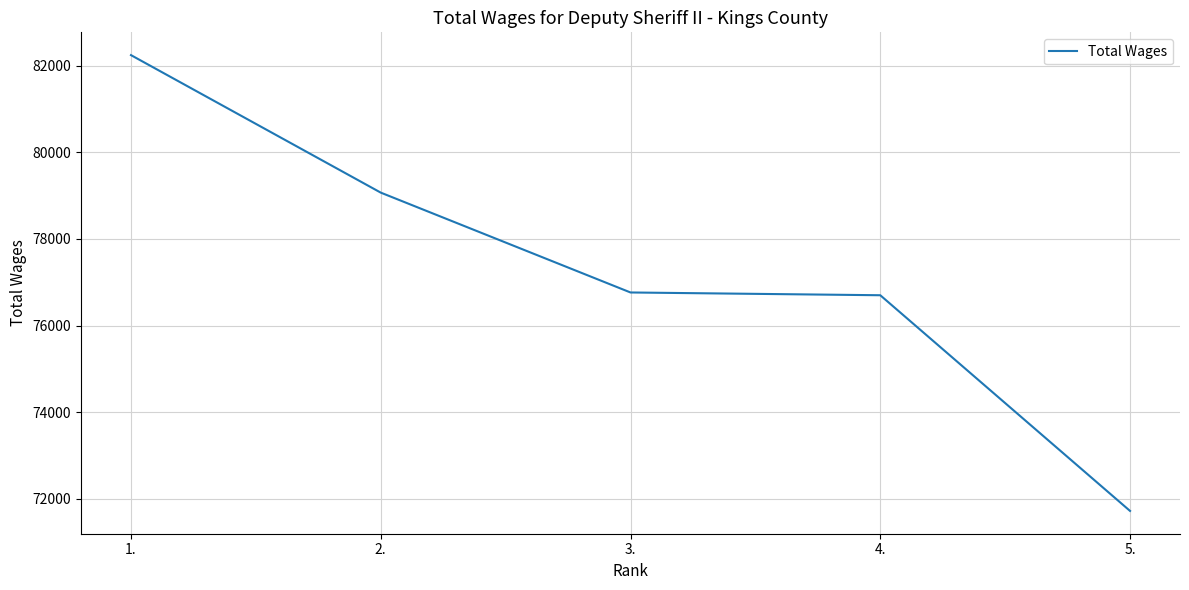

What is the smallest value displayed?

71721